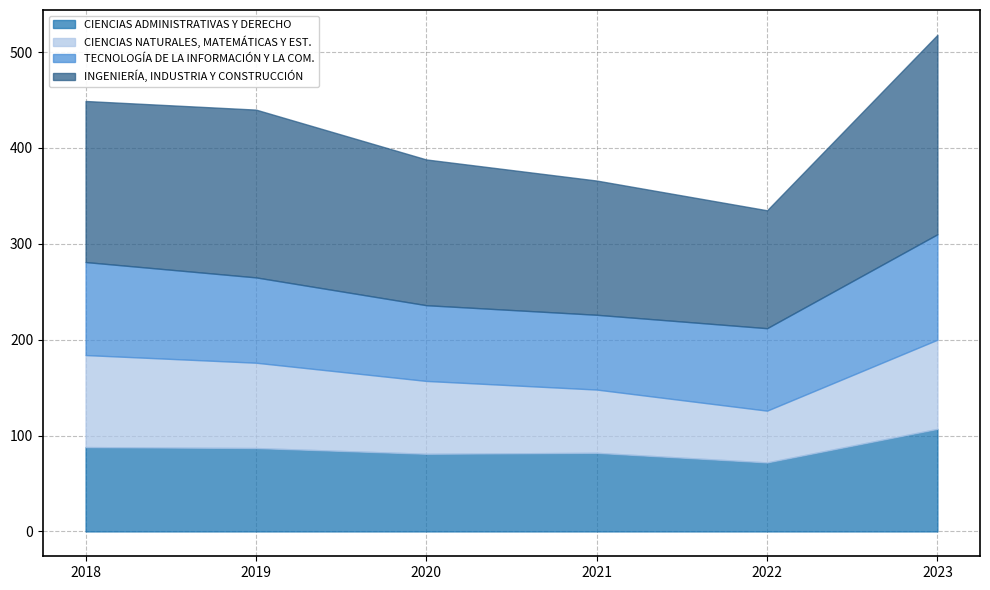

At which category does INGENIERÍA, INDUSTRIA Y CONSTRUCCIÓN reach its first local valley?

2022